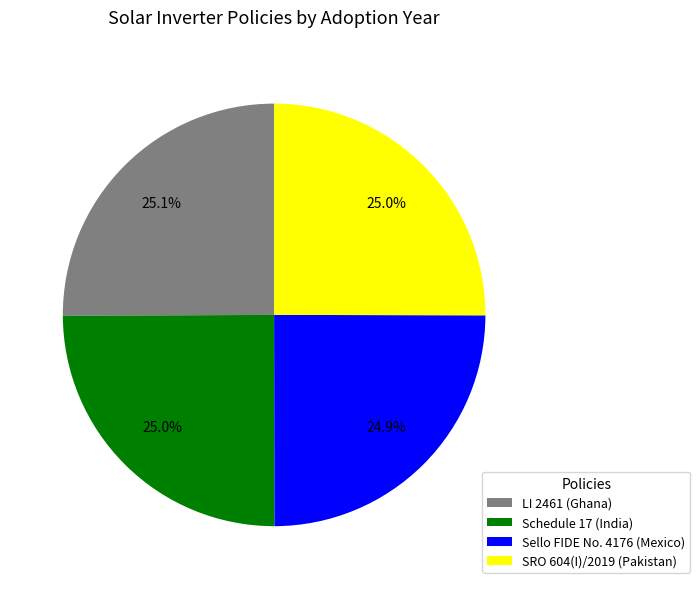

Is there a majority slice in this chart?

No